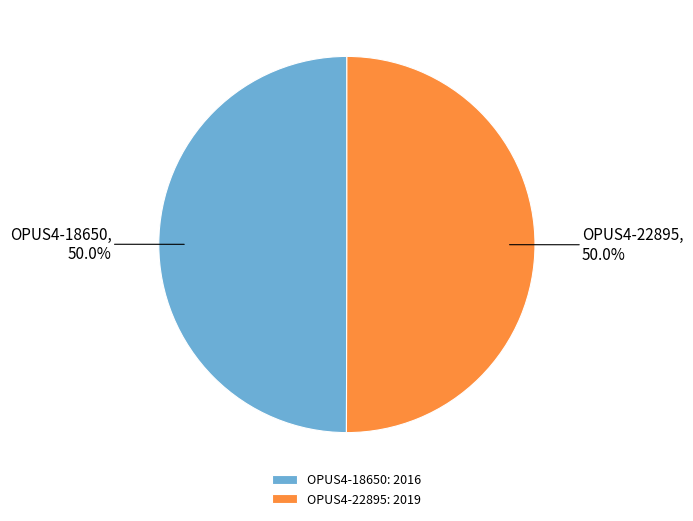

To the nearest percent, what percentage of the pie is OPUS4-22895?

50%